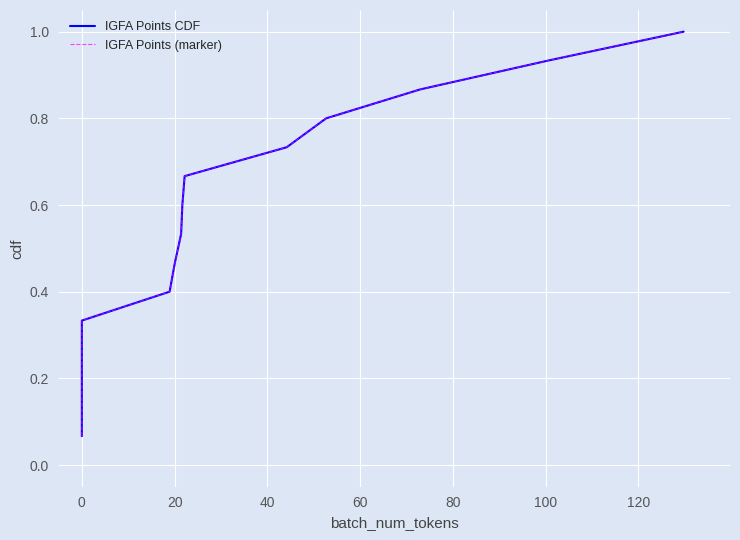

What are all the series names shown in the legend?

IGFA Points CDF, IGFA Points (marker)